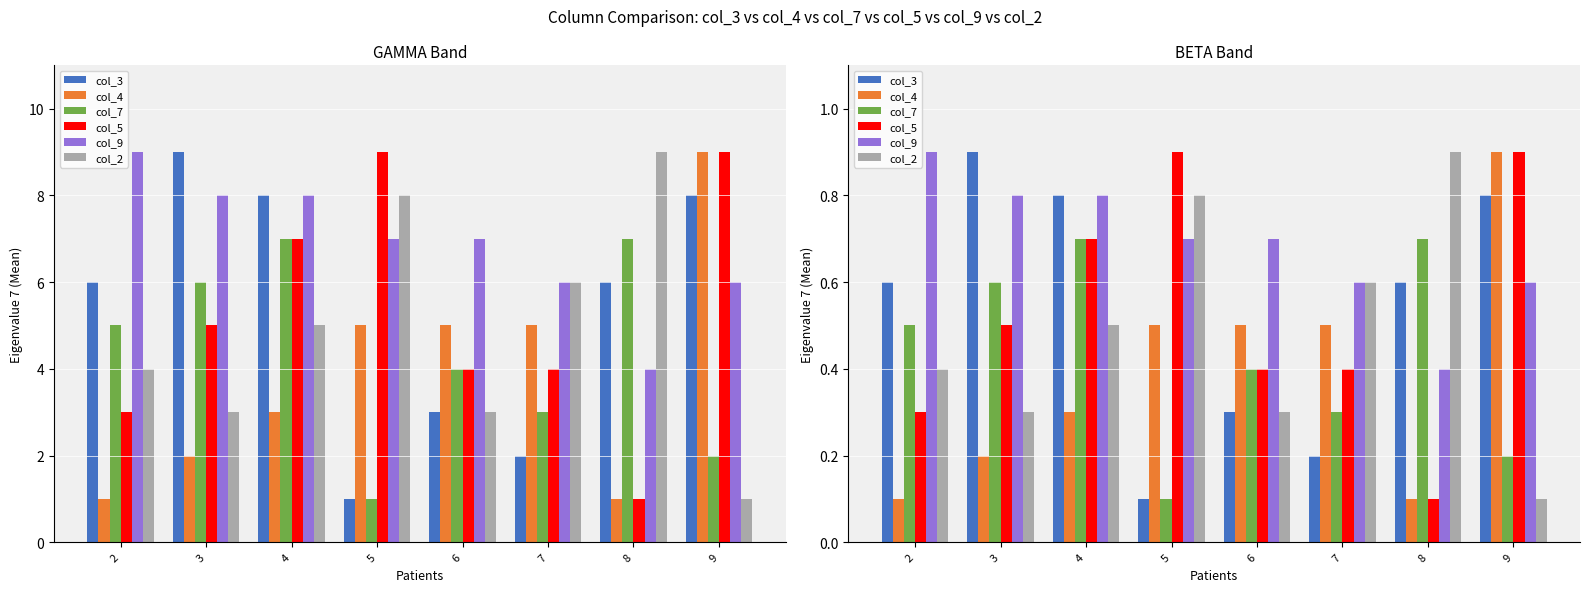

What is the lowest value of the col_5 series?

0.1